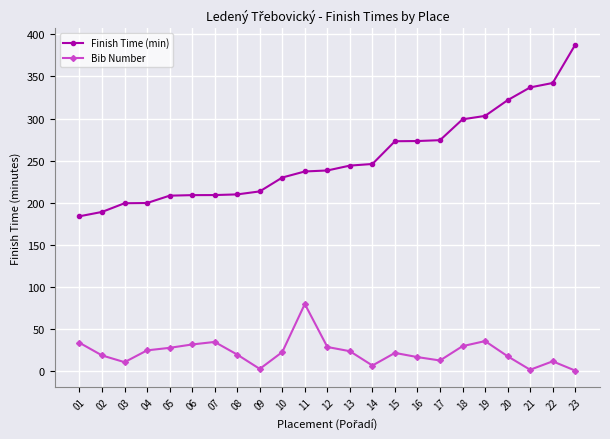

What is the average value of the Finish Time (min) series?

253.5